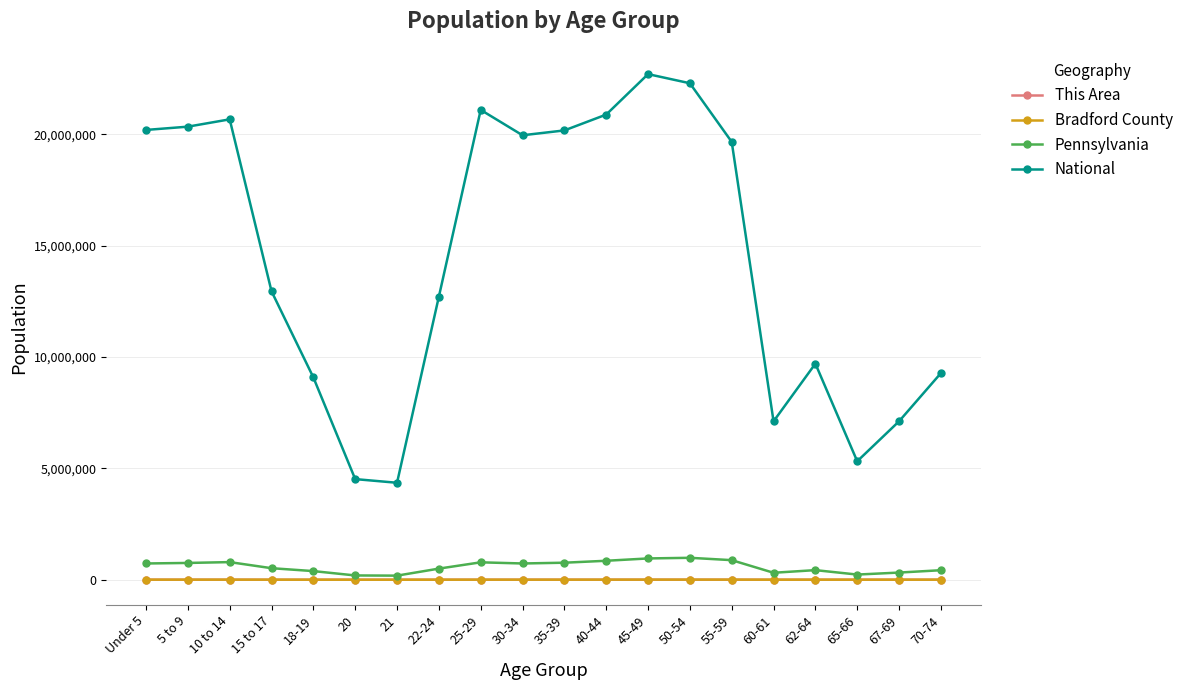

What is the lowest value of the National series?

4354294